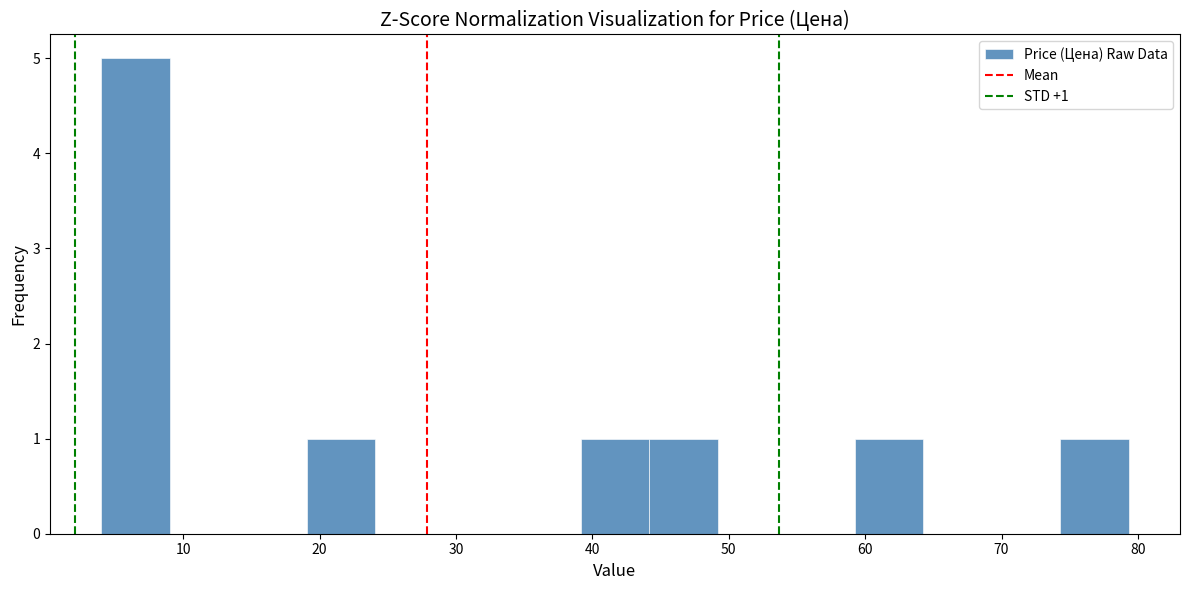

Over which range of the x-axis is the bar tallest?

4 to 9